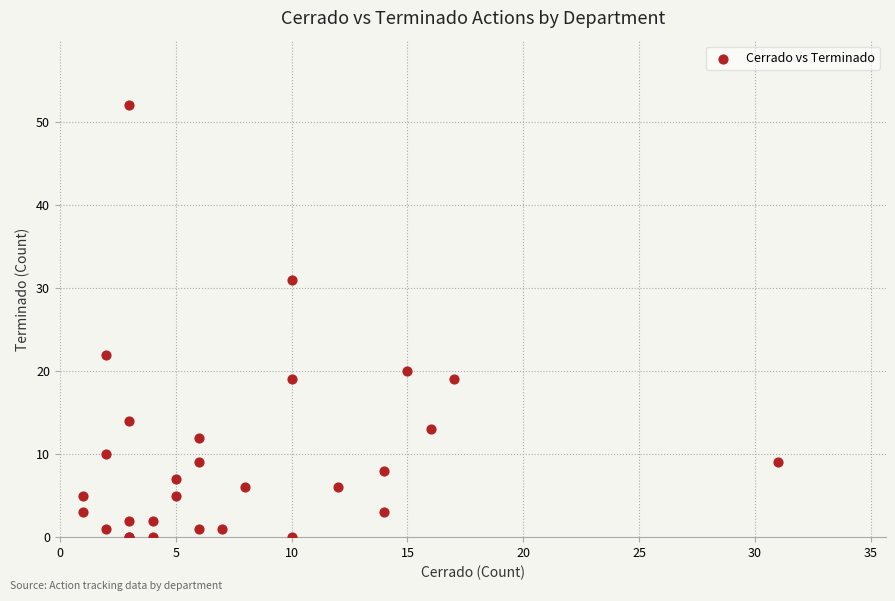

What Y value in the scatter plot is closest to 26?

22